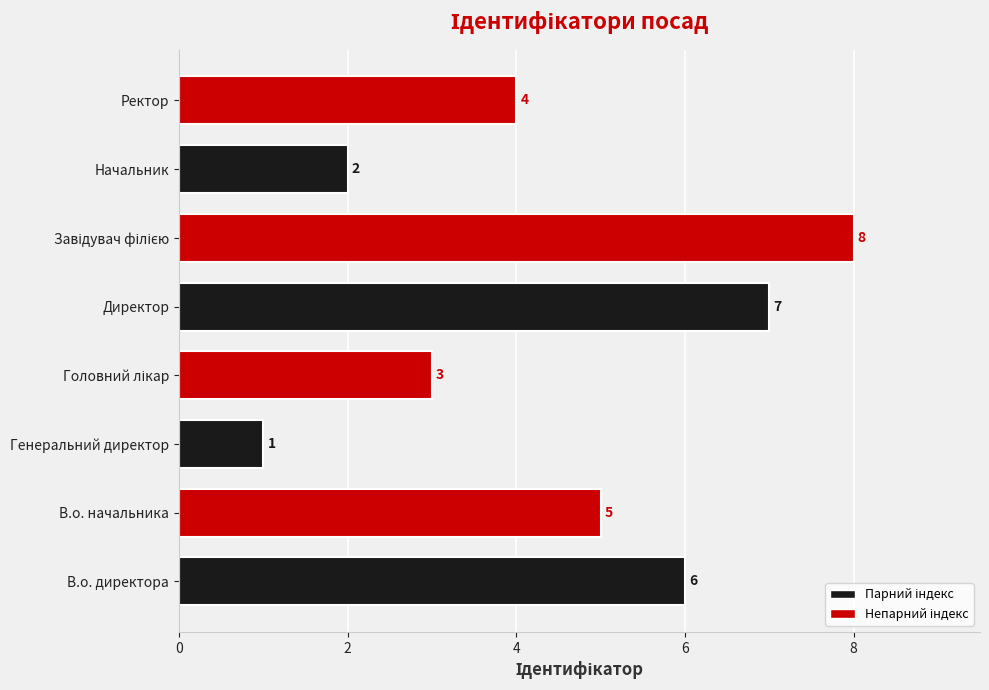

Reading top to bottom, list all the values displayed in this chart.

4	2	8	7	3	1	5	6